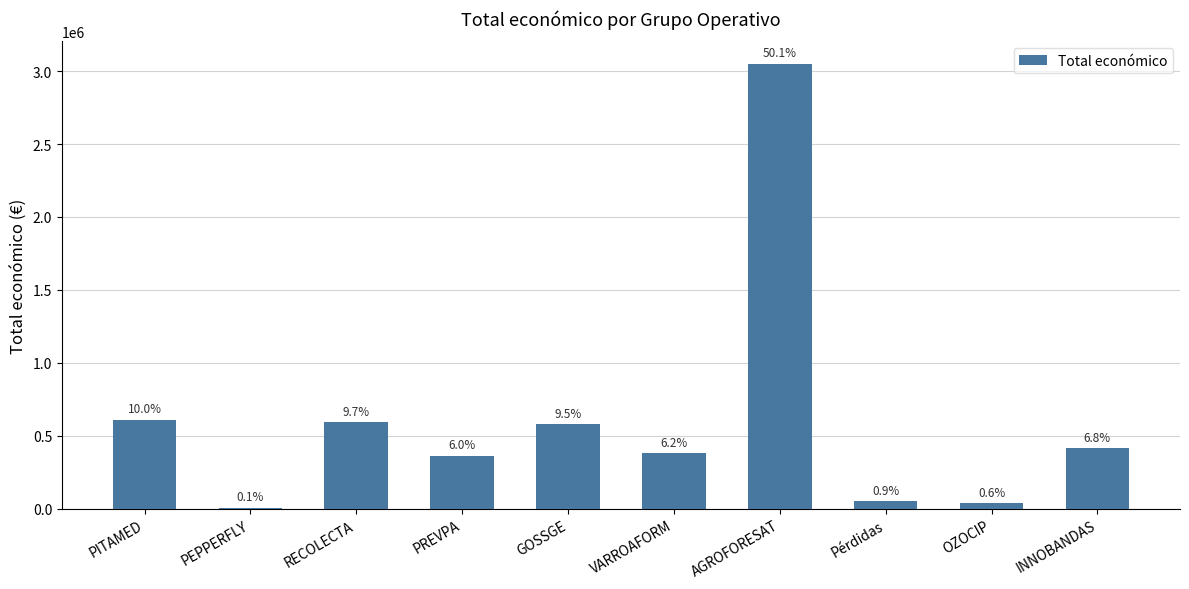

What is the value of the 7th bar from the left?

3051573